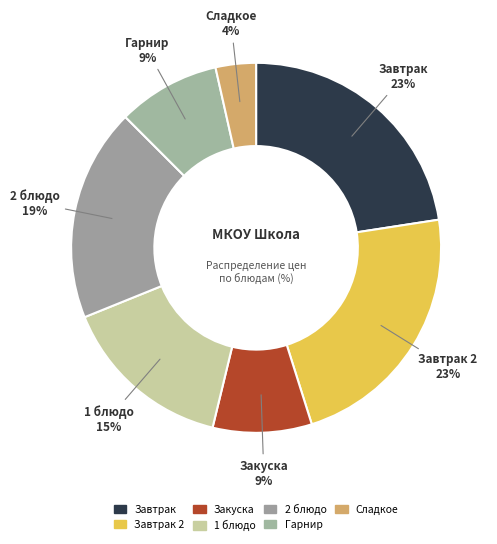

To the nearest percent, what is the average slice percentage?

14%